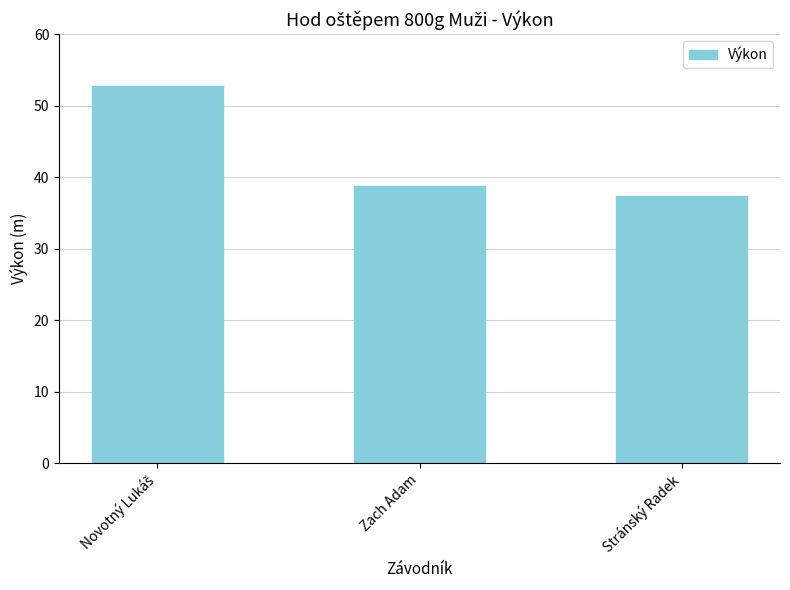

How many data points does each series have?

3